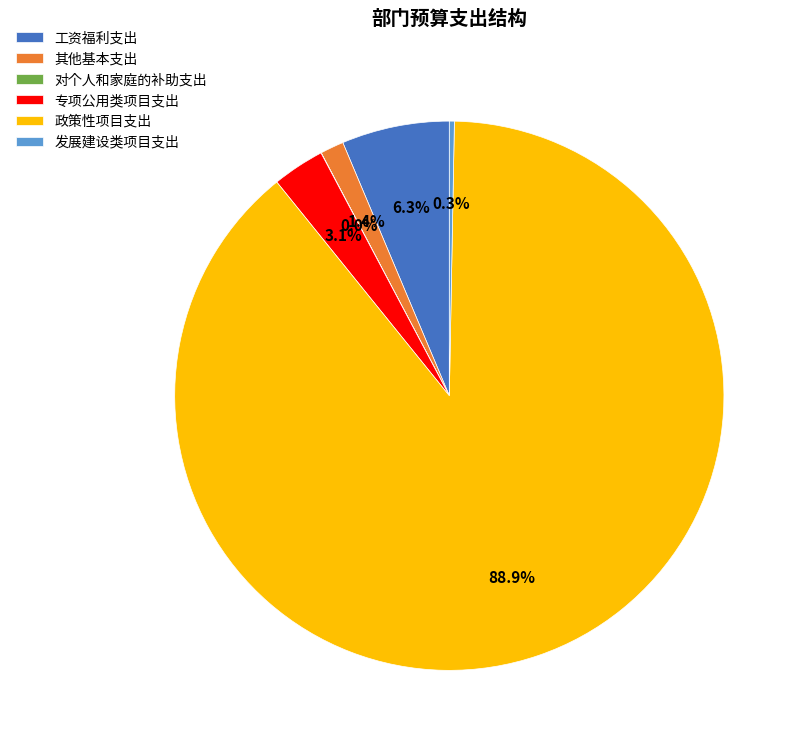

What is the majority slice?

政策性项目支出